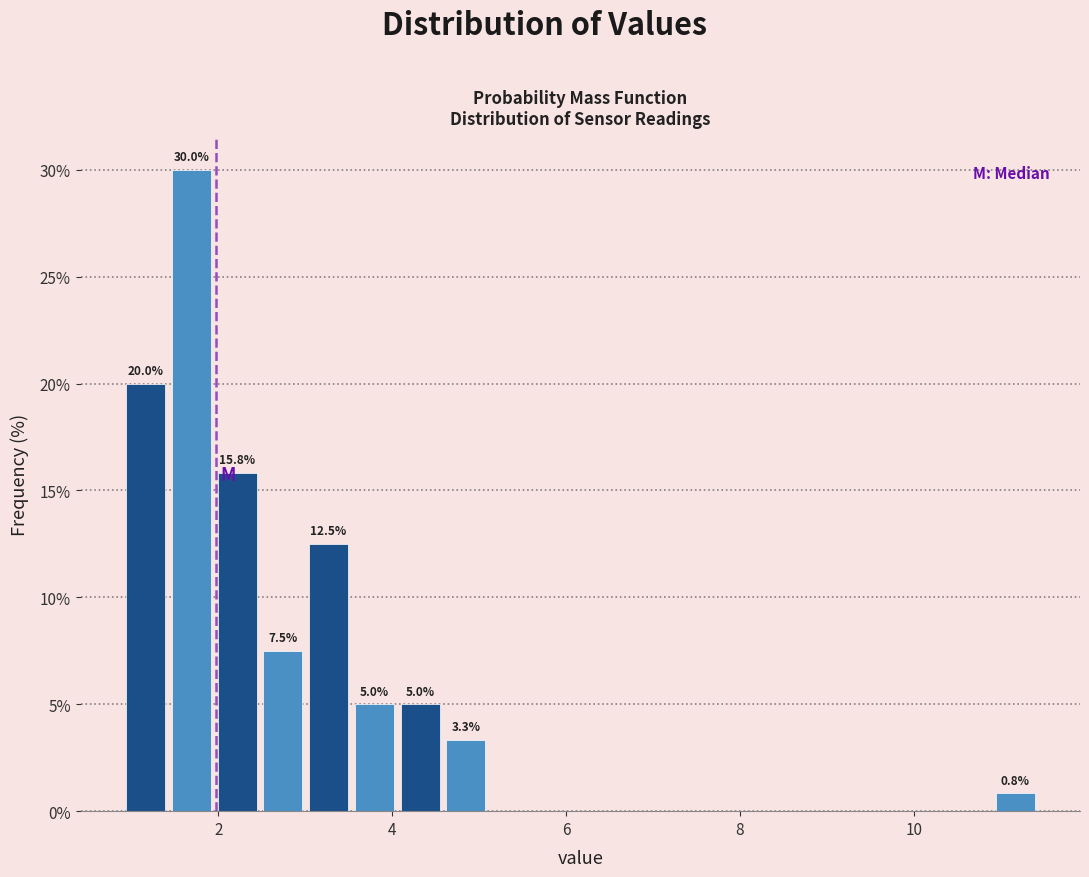

Read against the x-axis, roughly where is the centre of the tallest bar?

1.6